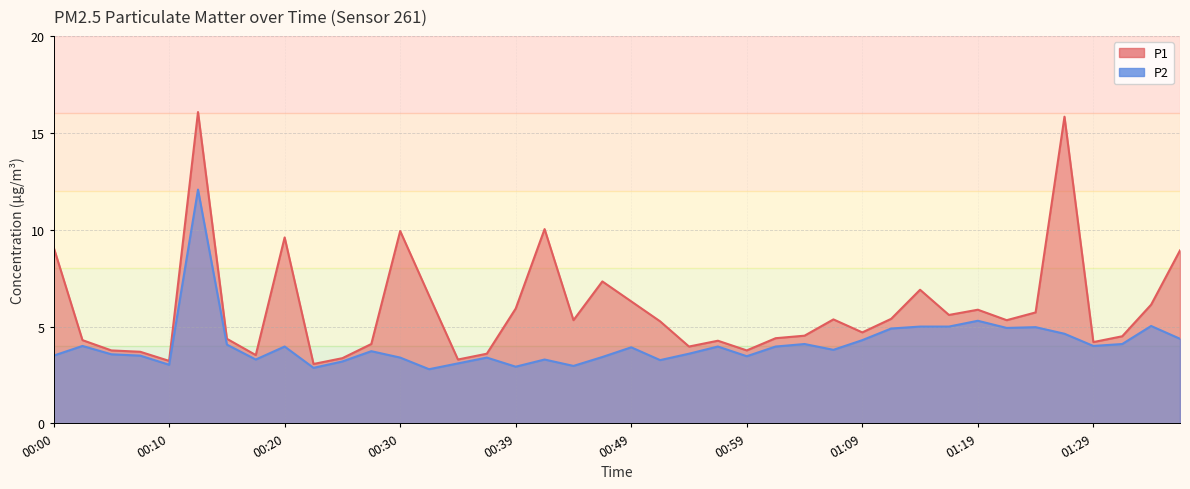

True or false: P1 and P2 cross at least once.

False